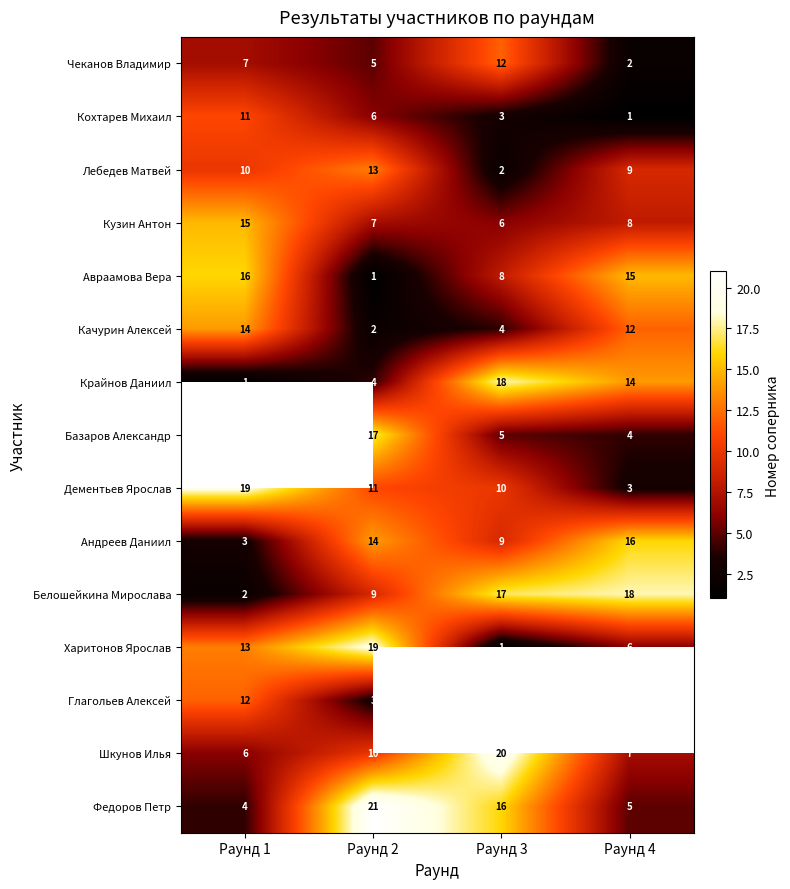

True or false: Федоров Петр has a value of 11.1 at Раунд 2.

False